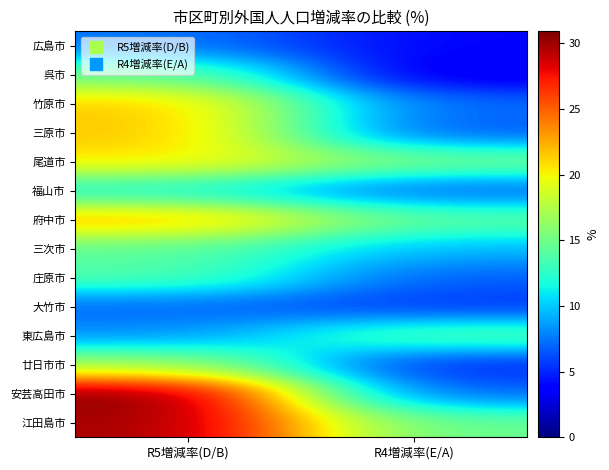

Reading right to left, list all the values displayed in this chart.

広島市: R4増減率(E/A)=3.9	R5増減率(D/B)=7.5
呉市: R4増減率(E/A)=2.8	R5増減率(D/B)=14.8
竹原市: R4増減率(E/A)=7.1	R5増減率(D/B)=21.6
三原市: R4増減率(E/A)=6.4	R5増減率(D/B)=21.7
尾道市: R4増減率(E/A)=15.4	R5増減率(D/B)=20.6
福山市: R4増減率(E/A)=6.6	R5増減率(D/B)=11.5
府中市: R4増減率(E/A)=14.4	R5増減率(D/B)=22.5
三次市: R4増減率(E/A)=9.4	R5増減率(D/B)=14.3
庄原市: R4増減率(E/A)=6.7	R5増減率(D/B)=13.9
大竹市: R4増減率(E/A)=5.4	R5増減率(D/B)=6.9
東広島市: R4増減率(E/A)=14.4	R5増減率(D/B)=8.2
廿日市市: R4増減率(E/A)=4.8	R5増減率(D/B)=17.0
安芸高田市: R4増減率(E/A)=6.7	R5増減率(D/B)=30.9
江田島市: R4増減率(E/A)=14.6	R5増減率(D/B)=29.9